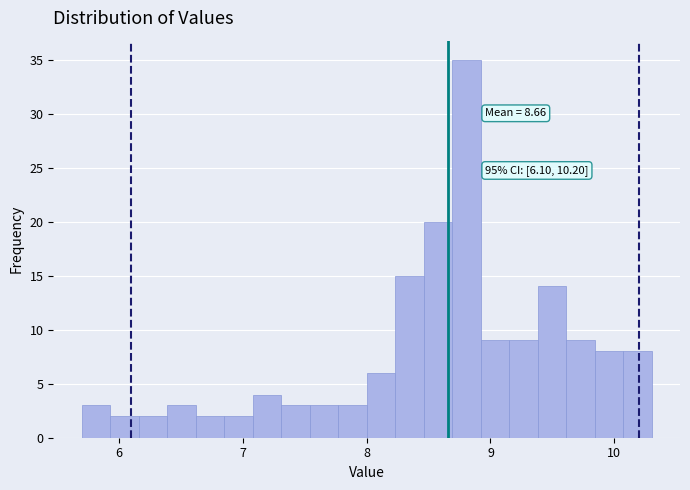

Read against the x-axis, roughly where is the centre of the tallest bar?

8.8